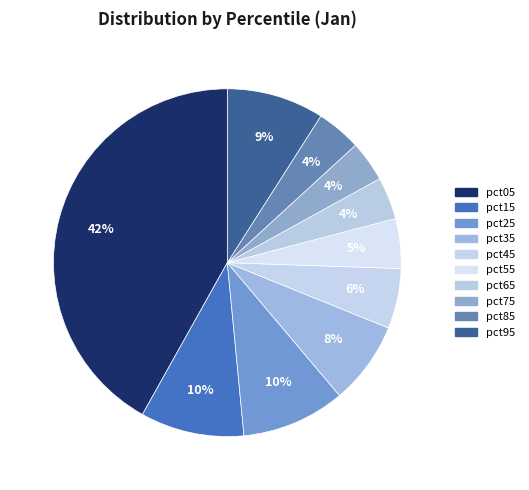

To the nearest percent, what percentage of the pie is pct05?

42%